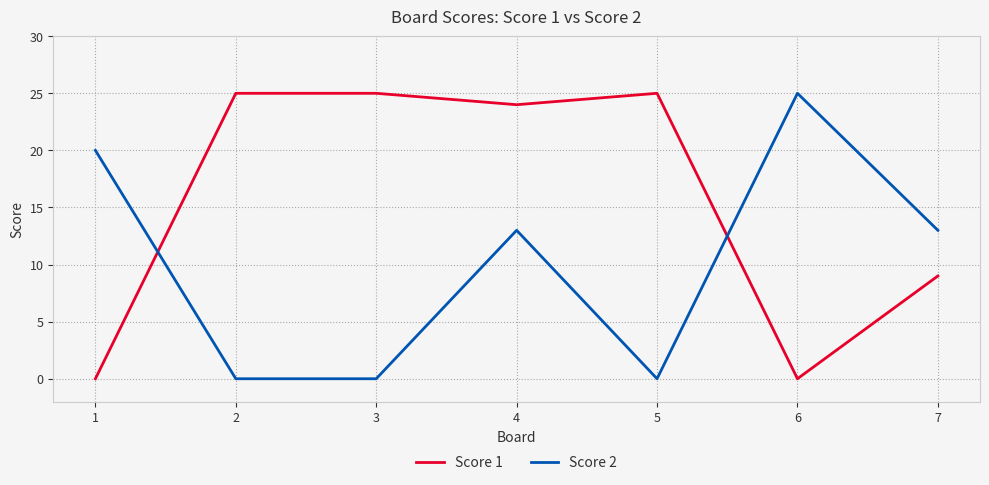

How many intersections are there between Score 1 and Score 2?

2